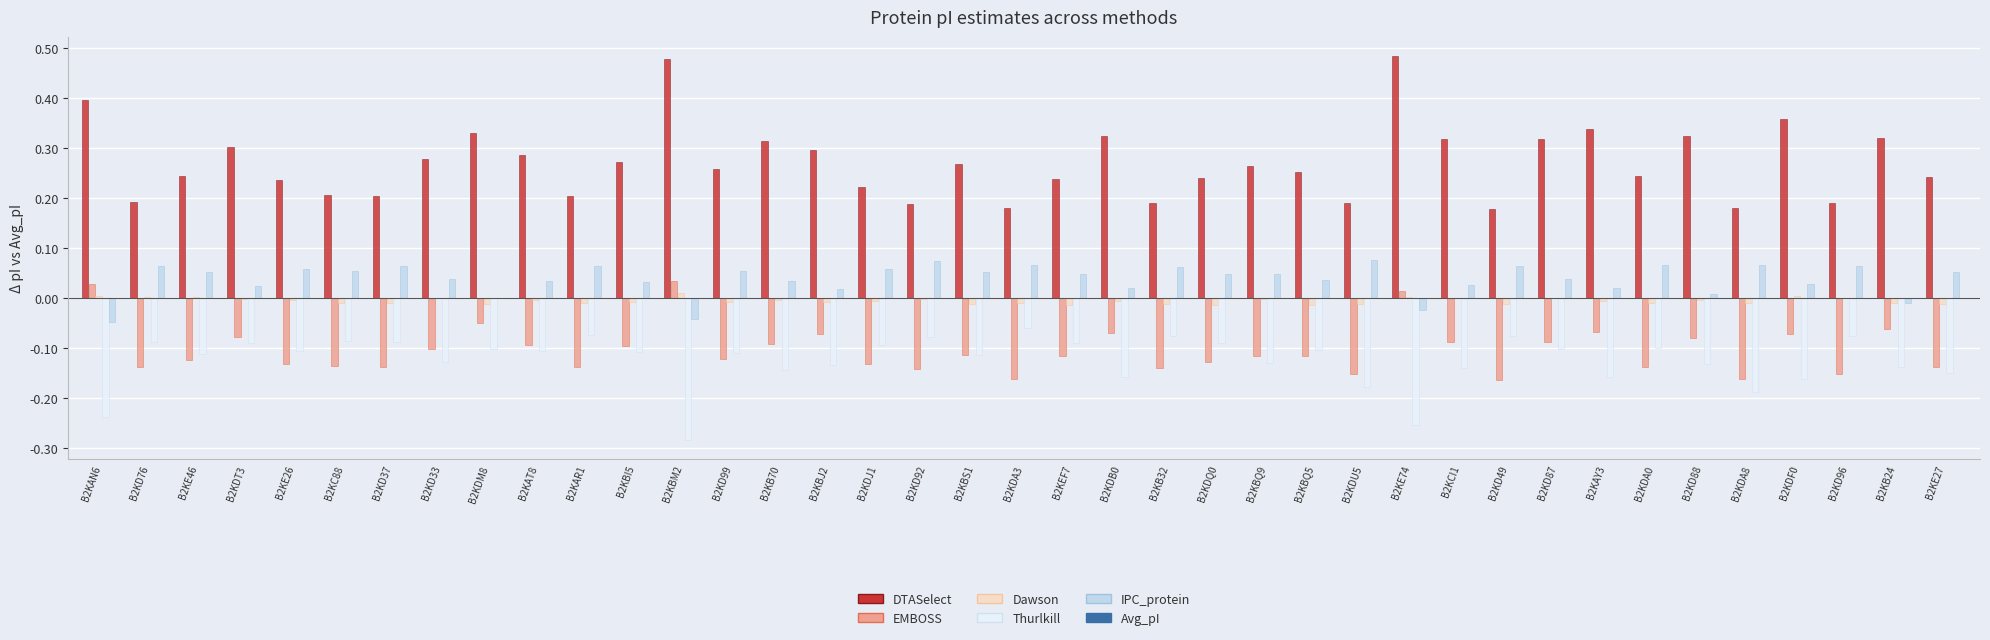

What is the sum of all DTASelect values?

10.6